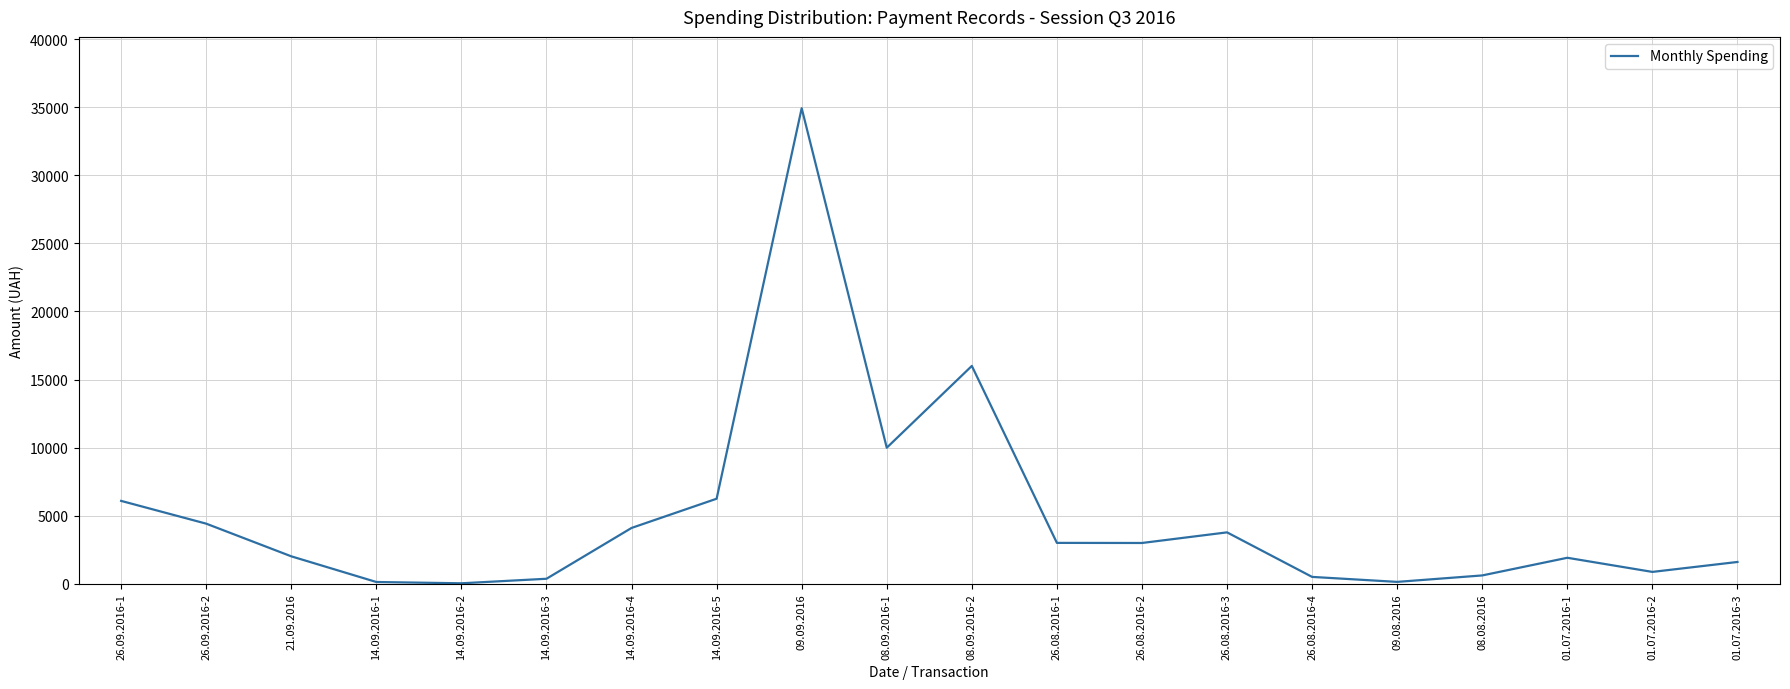

What is the maximum value shown in the chart?

34932.6